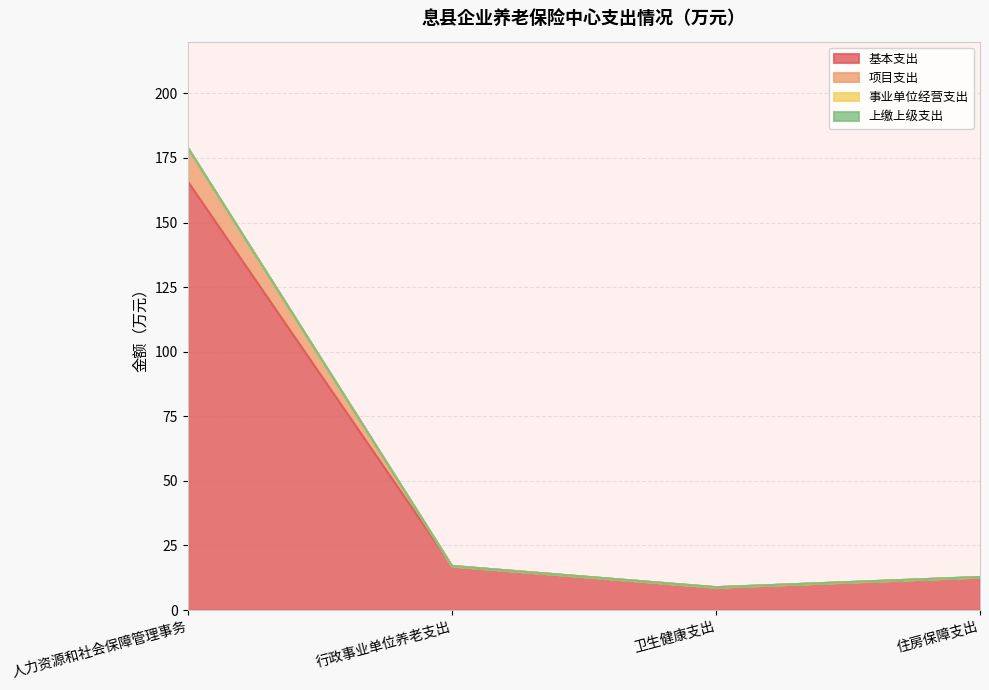

The 基本支出 series shows 8.9 at 卫生健康支出. True or false?

True